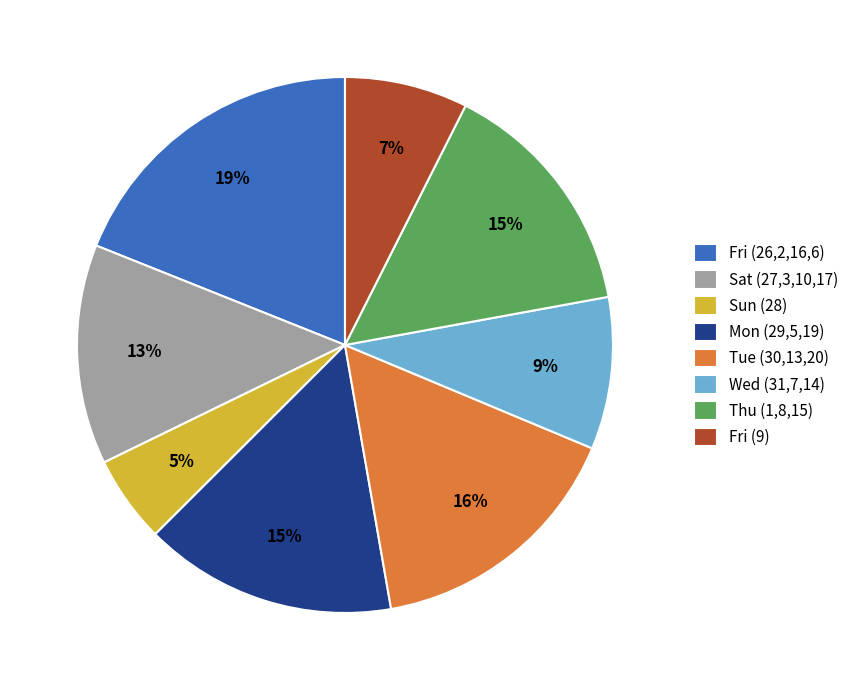

Is there a majority slice in this chart?

No